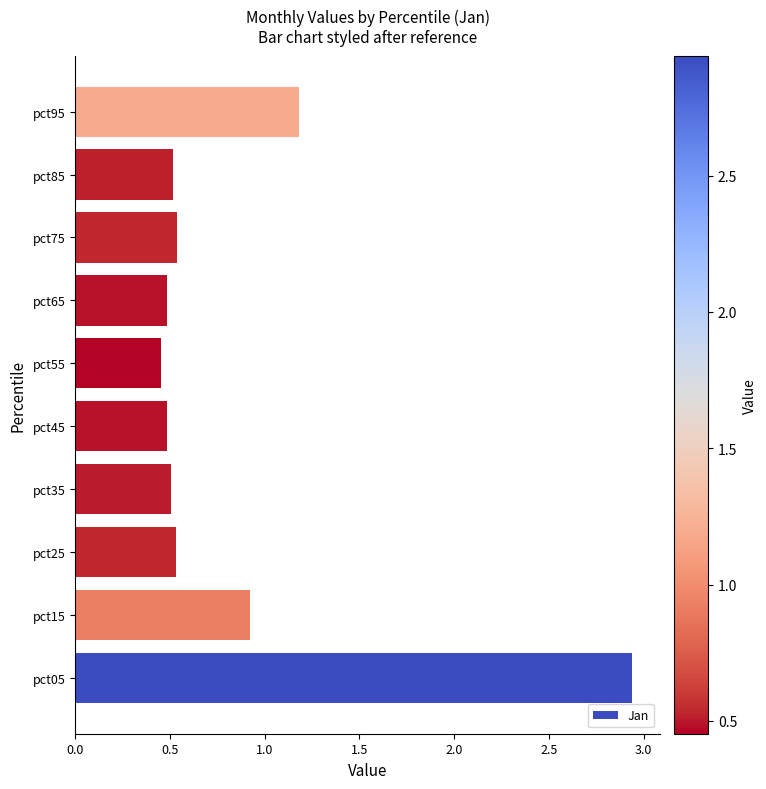

What is the ratio of the value at pct95 to the value at pct05?

0.4